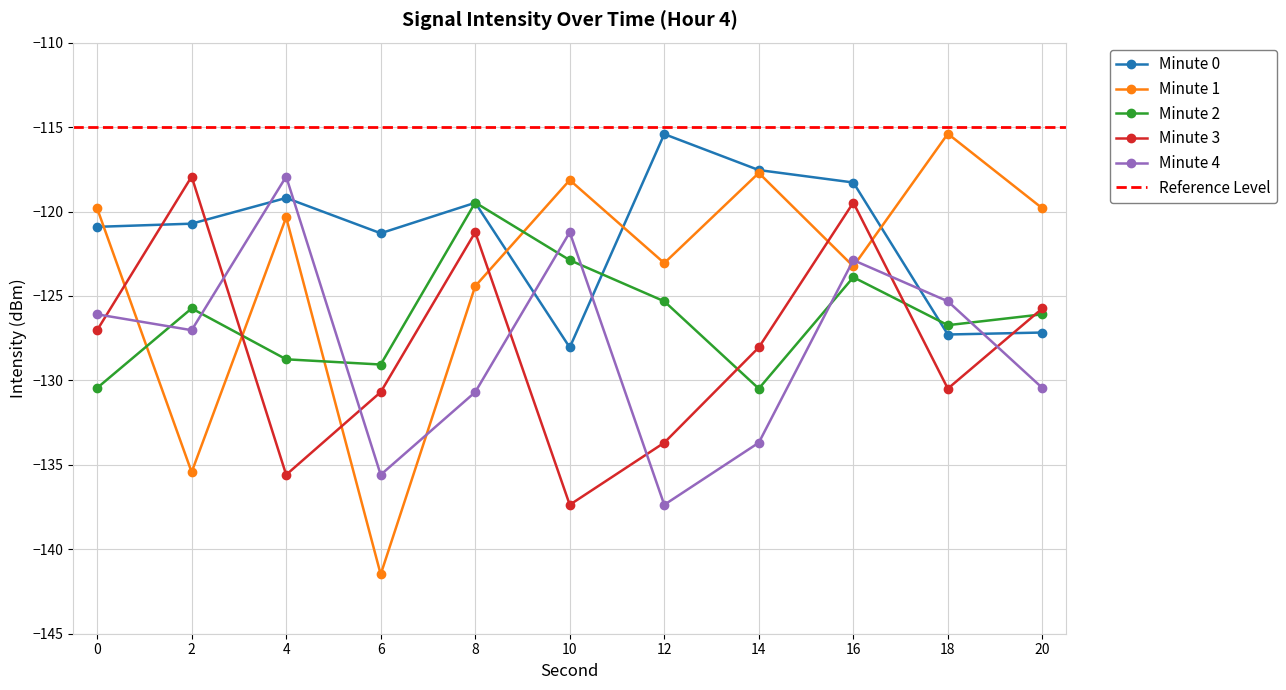

Between 6 and 12, which series saw the biggest shift?

Minute 1